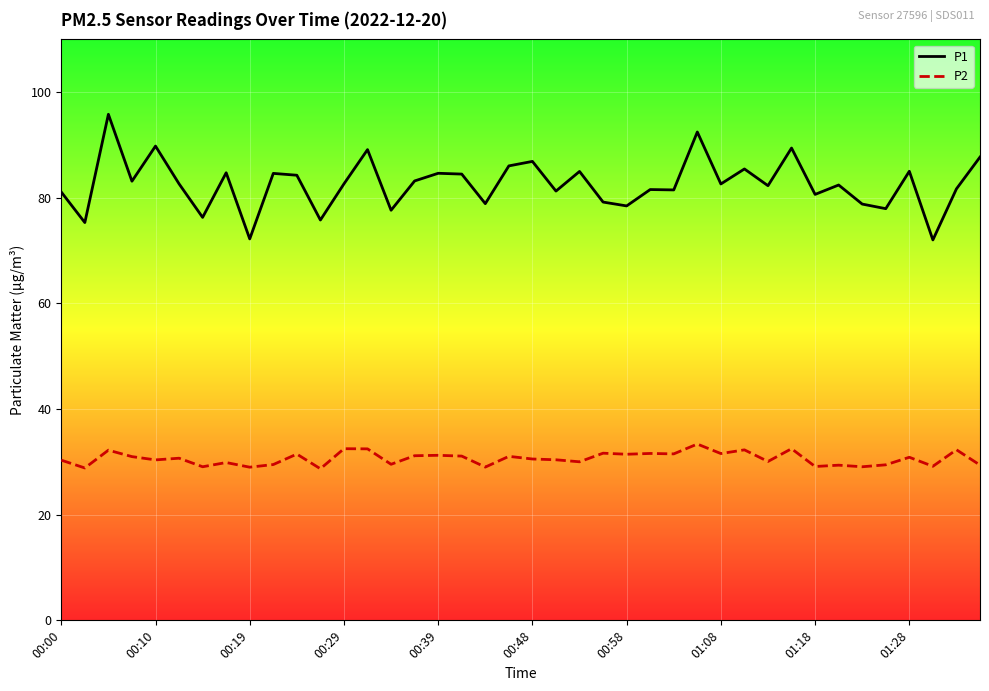

Which series has the widest spread of values?

P1